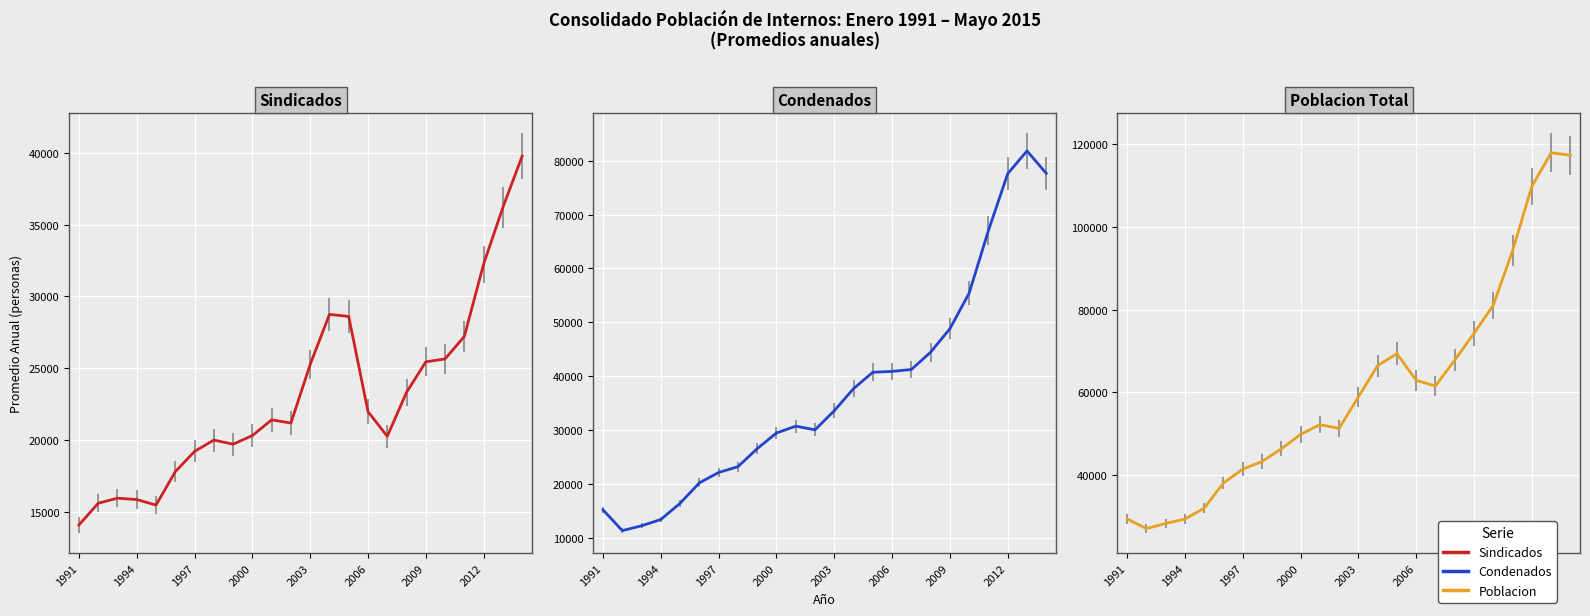

List the series in order of their overall mean, lowest first.

Sindicados, Condenados, Poblacion